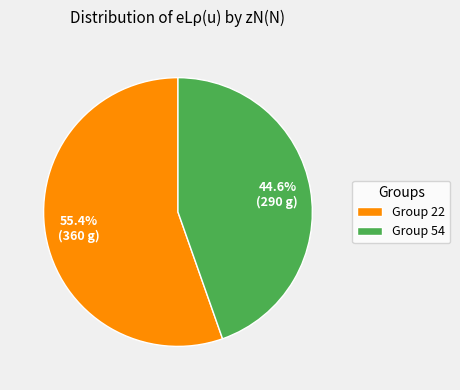

Do Group 22 and Group 54 together represent more than half of the pie?

Yes